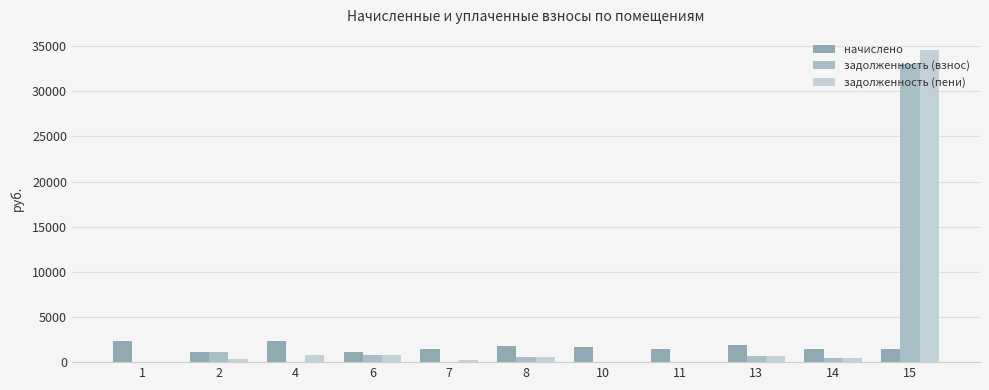

How many values in the задолженность (взнос) series exceed 466?

6